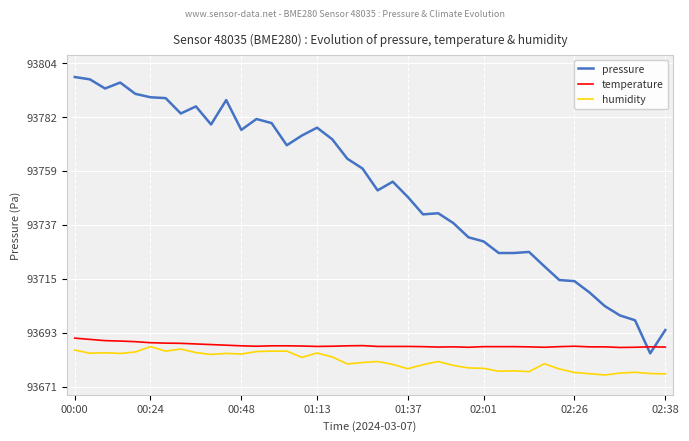

Which series has the largest total across all categories?

pressure